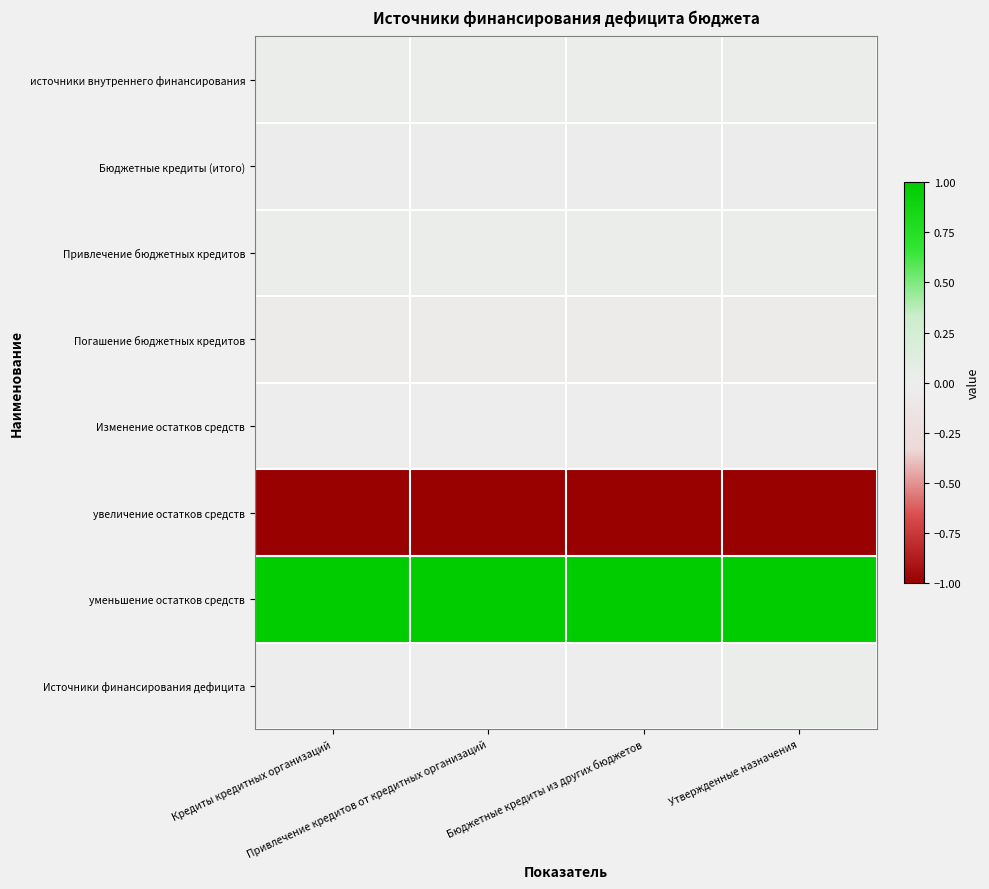

Which series has the largest total across all categories?

уменьшение остатков средств